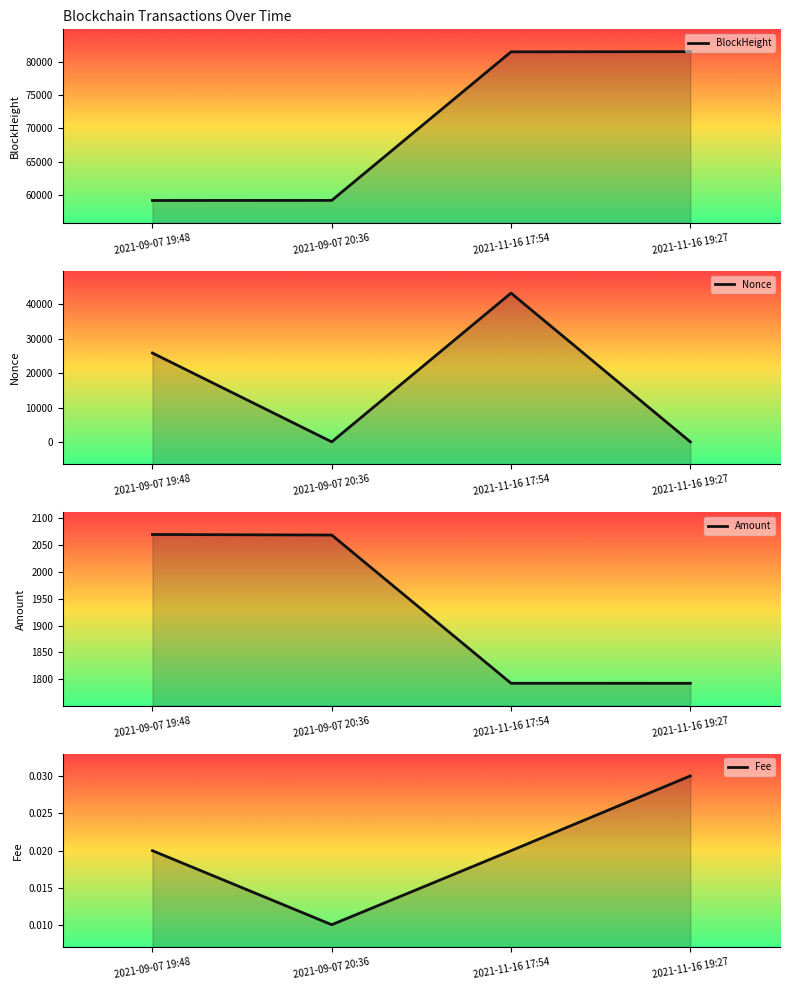

Count the Fee values in the range 0 to 1.

4